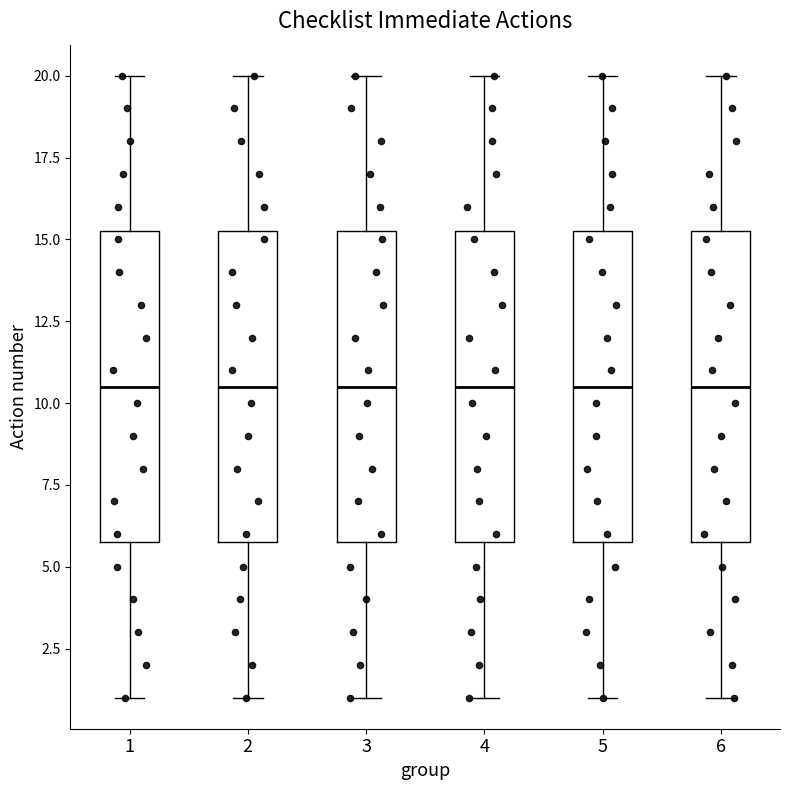

Reading left to right, transcribe this box plot: for each box, give where its median line is, the range the box spans, and where its two whiskers end, as read against the y-axis. The values are not printed on the chart, so give them approximately, as read against the axis.

1: median 10.5, box 6.0 to 15.5, whiskers 1.0 to 20.0
2: median 10.5, box 6.0 to 15.5, whiskers 1.0 to 20.0
3: median 10.5, box 6.0 to 15.5, whiskers 1.0 to 20.0
4: median 10.5, box 6.0 to 15.5, whiskers 1.0 to 20.0
5: median 10.5, box 6.0 to 15.5, whiskers 1.0 to 20.0
6: median 10.5, box 6.0 to 15.5, whiskers 1.0 to 20.0